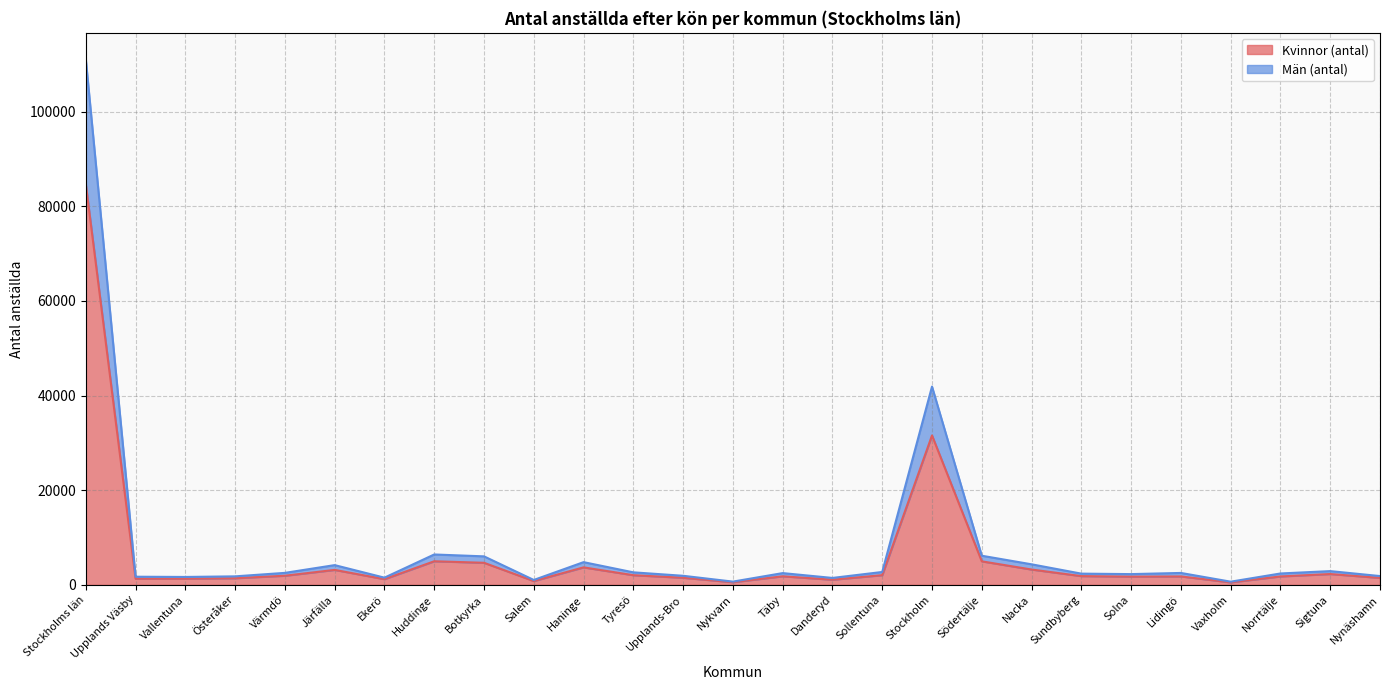

In Män (antal), how many points are higher than both neighbors (excluding endpoints)?

7